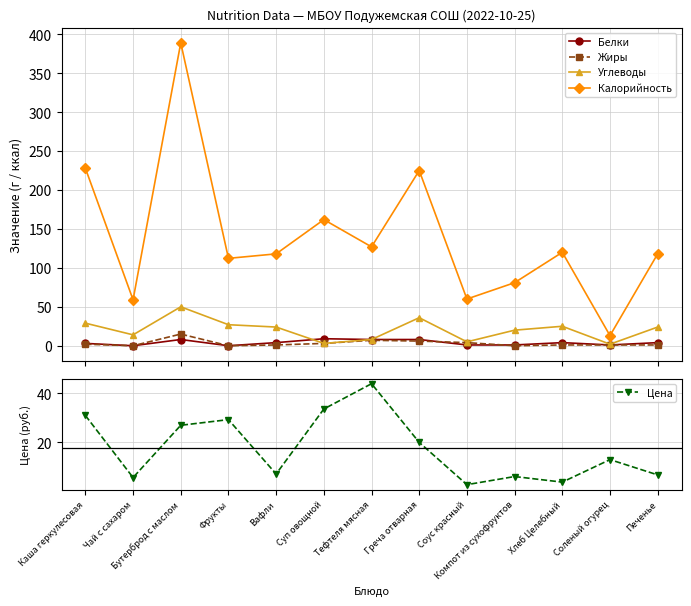

What is the difference between the Углеводы values at Хлеб Целебный and Соус красный?

20.0